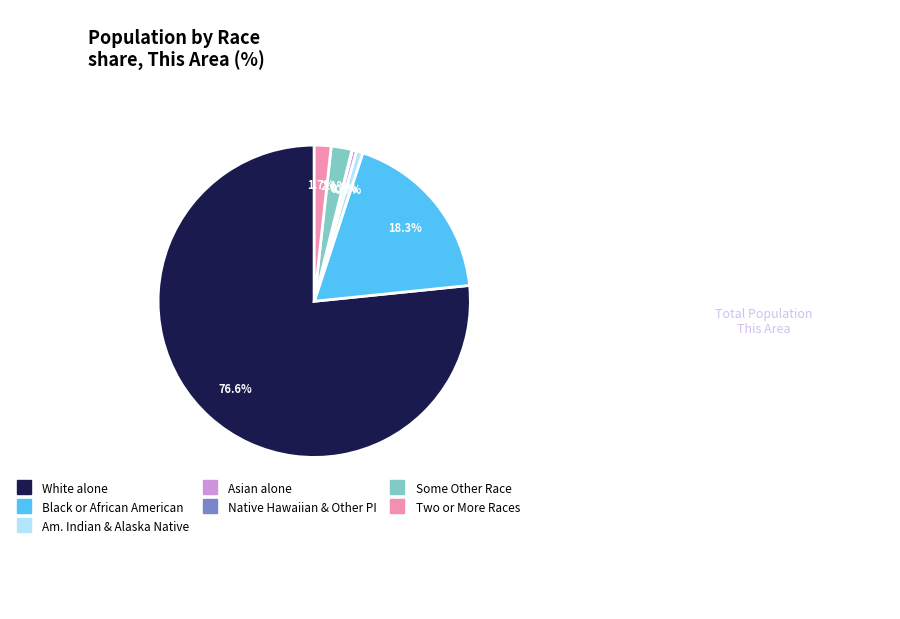

To the nearest percent, what is the average slice percentage?

14%